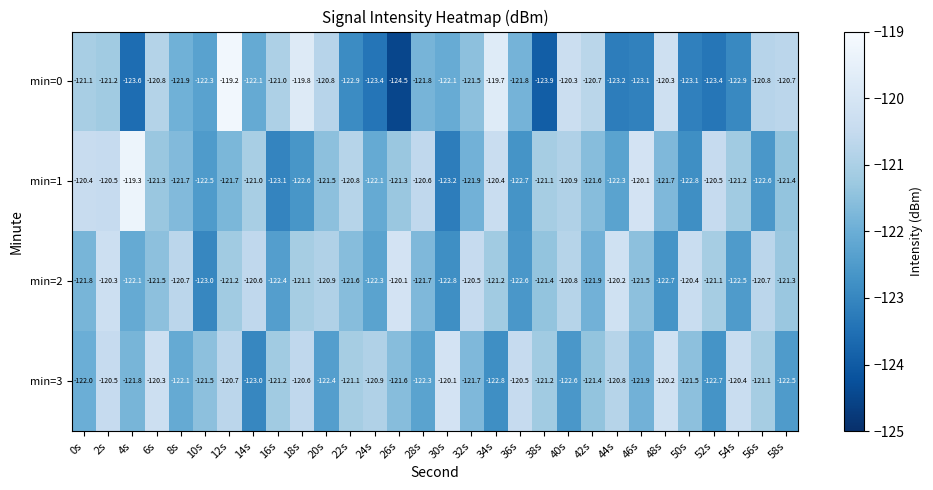

What is the sum of the min=1 values at 46s and 28s?

-240.7